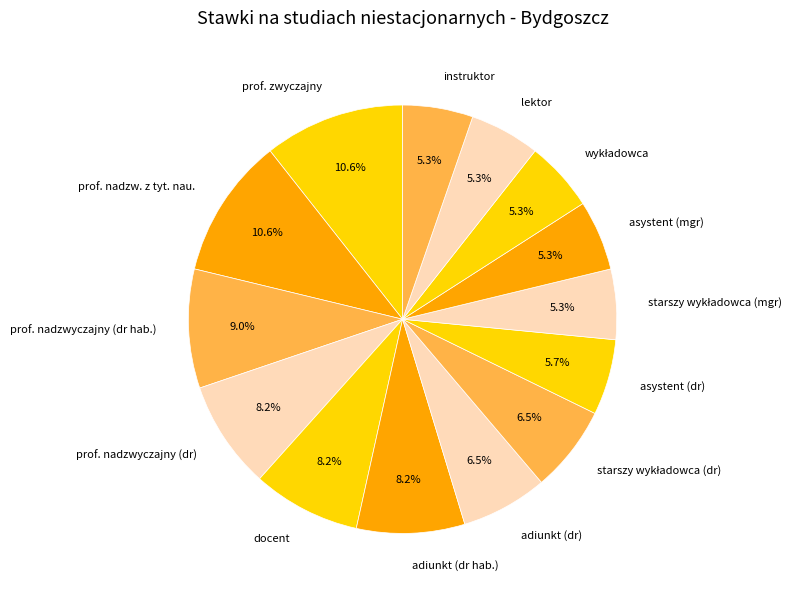

Do prof. nadzw. z tyt. nau. and prof. nadzwyczajny (dr hab.) together represent more than half of the pie?

No